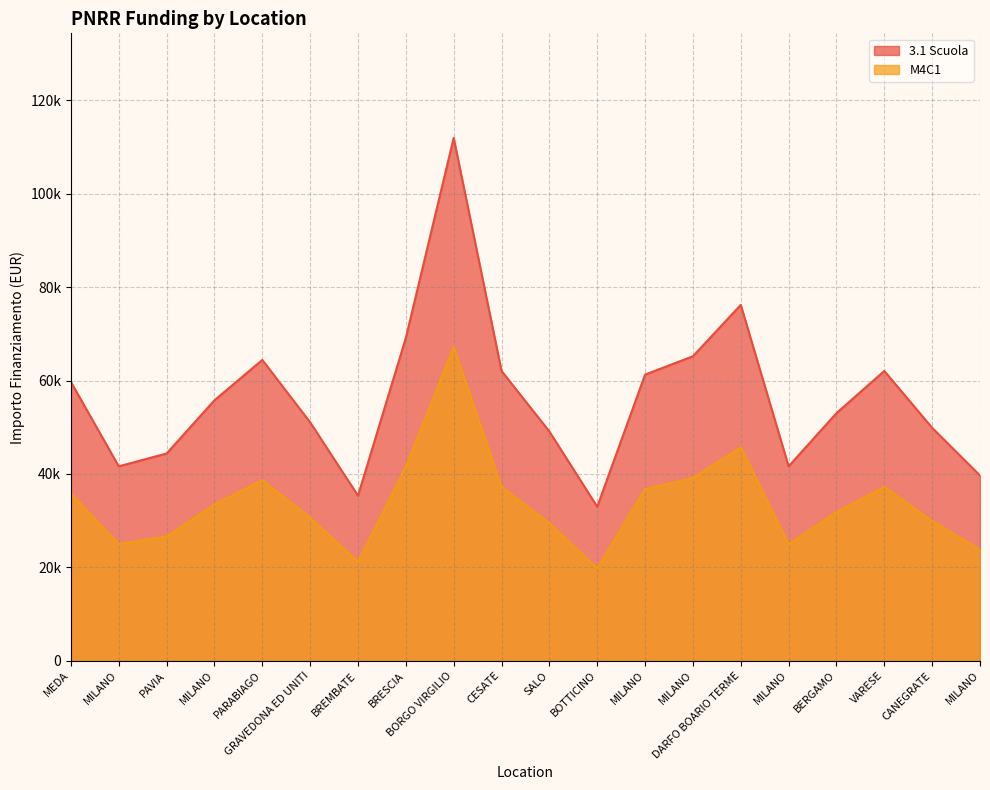

Between MILANO and MILANO, which is larger?

MILANO